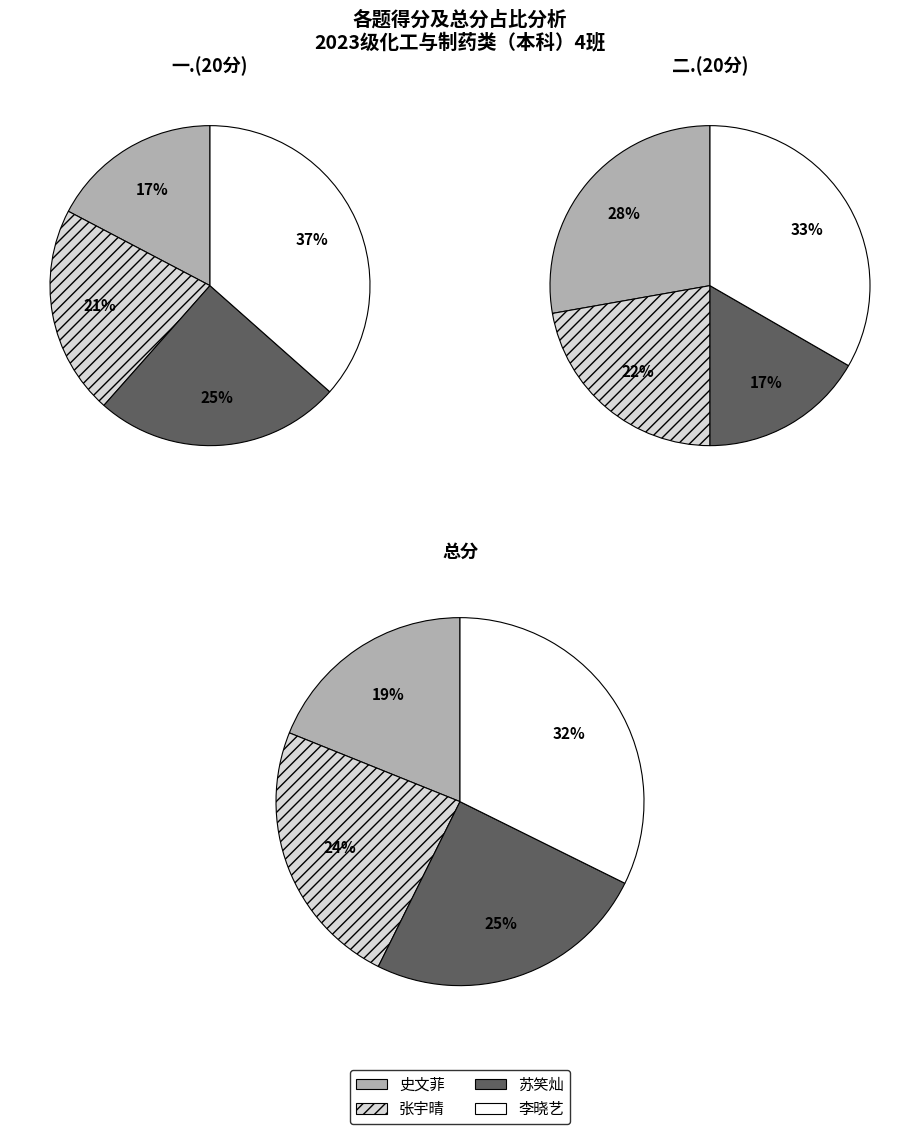

Is 2023081303
李晓艺 the majority of the pie?

No